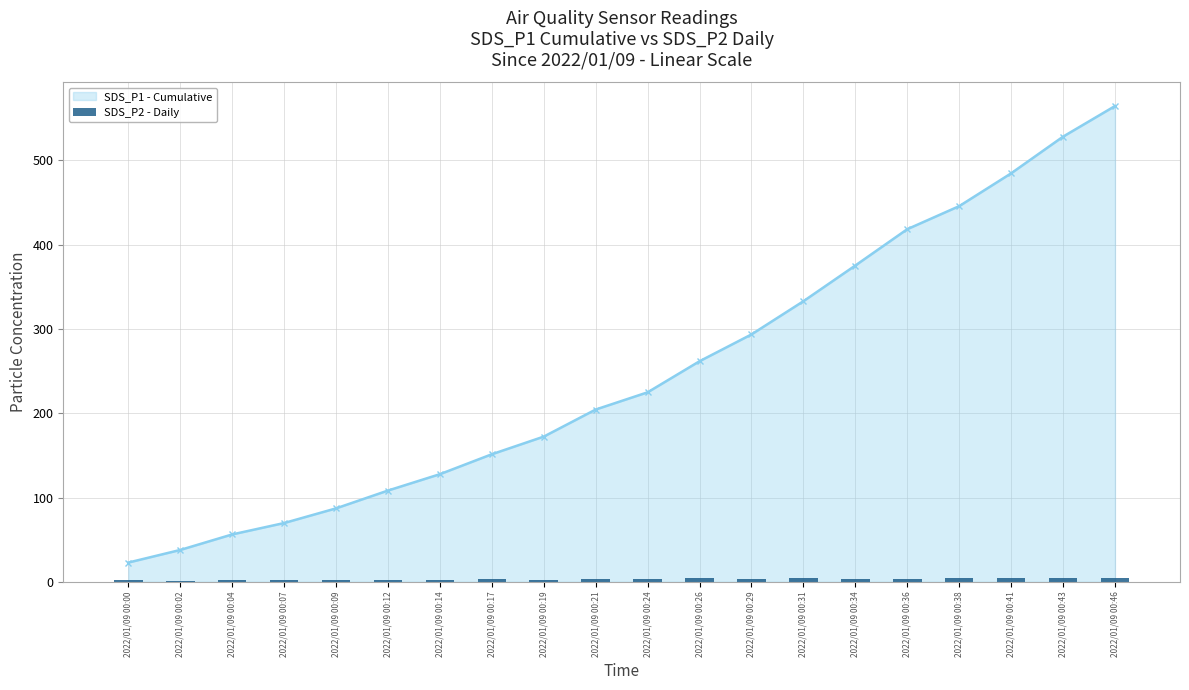

What is the minimum value shown in the chart?

1.2